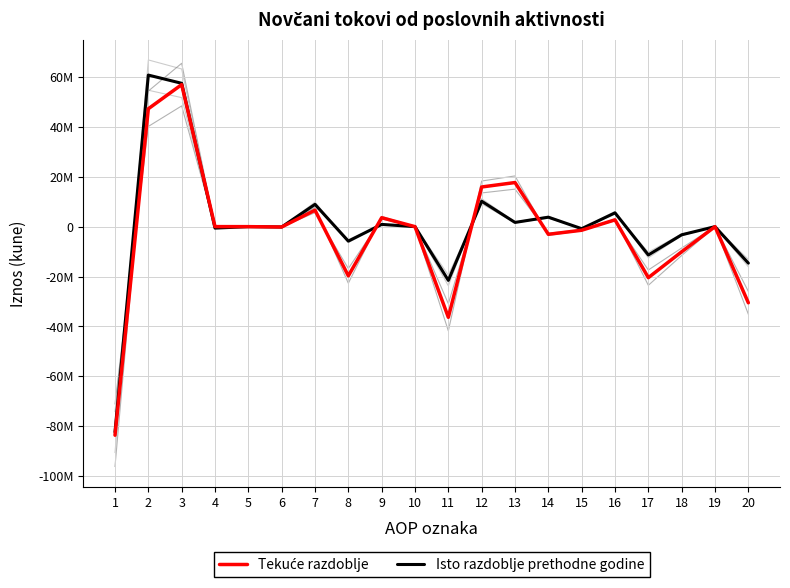

At which category does Tekuće razdoblje reach its first local peak?

3